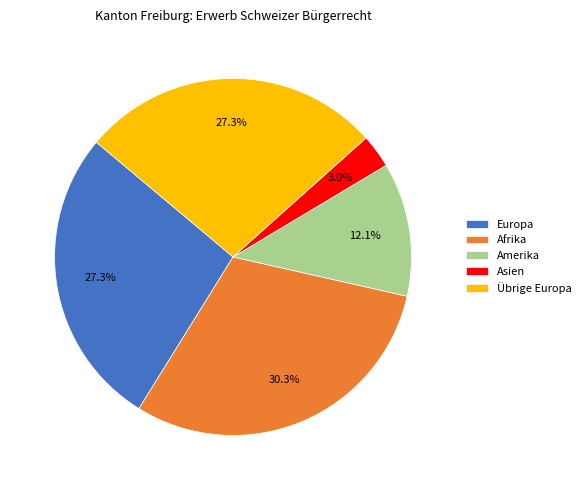

To the nearest percent, what is the combined percentage of Übrige Europa and Europa?

55%